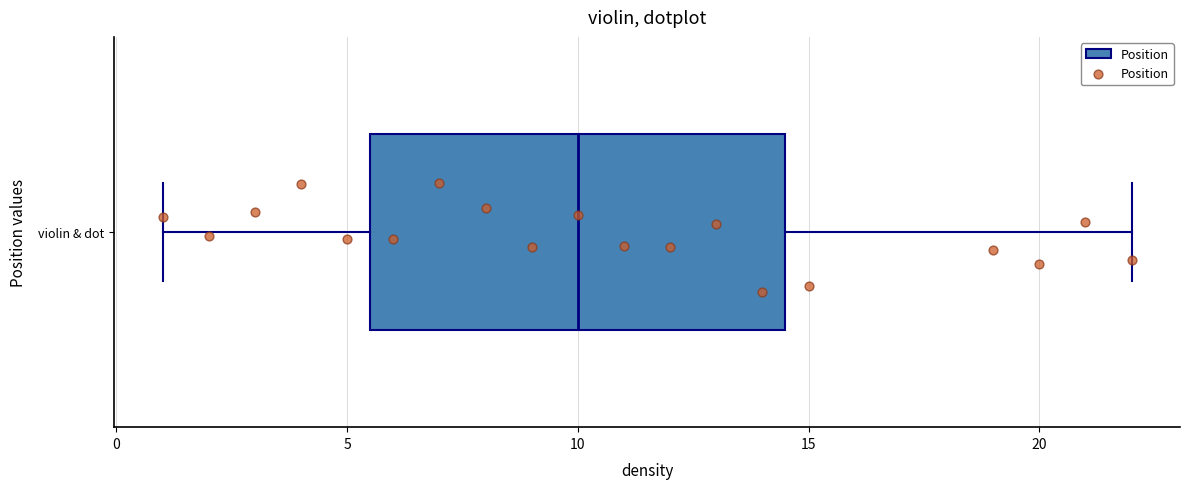

Where does the median line of the box for violin & dot sit on the x-axis? The values are not printed on the chart, so give them approximately, as read against the axis.

10.0